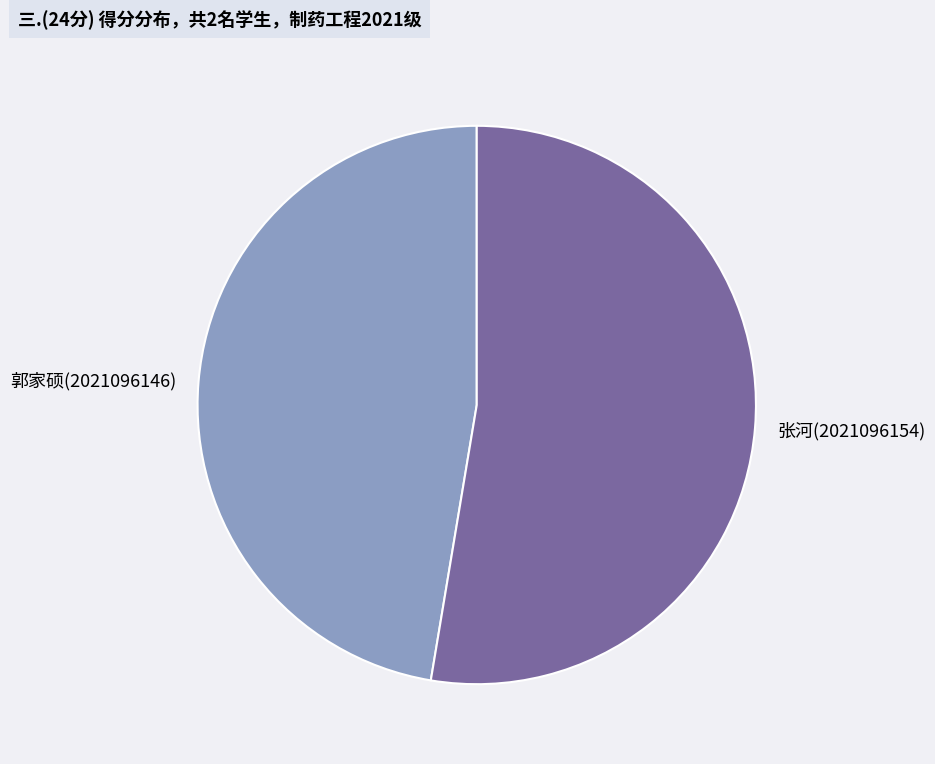

Is there a majority slice in this chart?

Yes